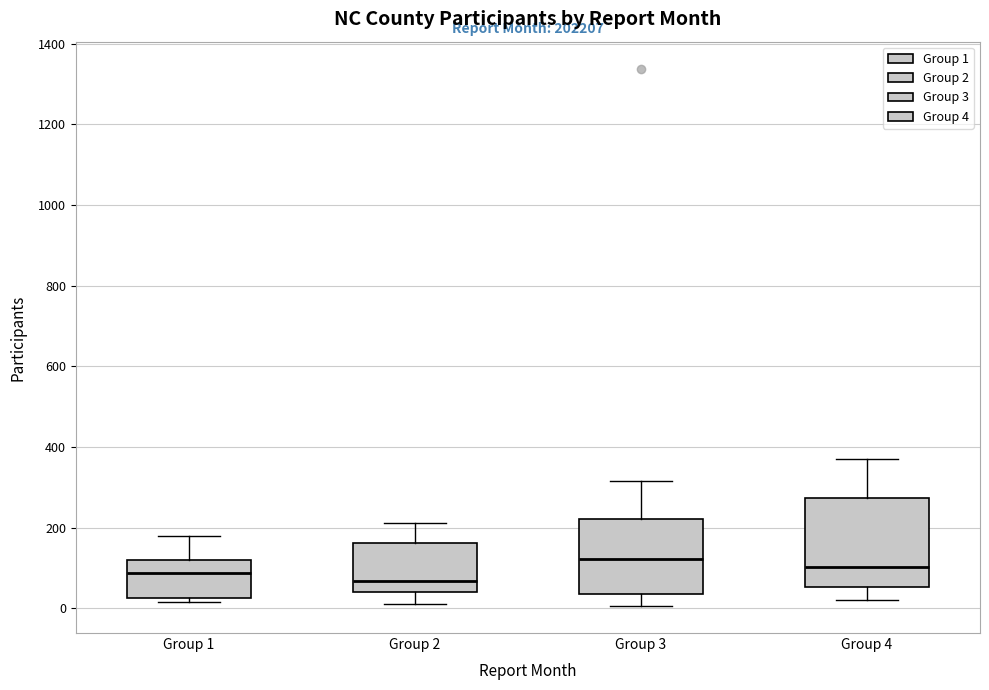

Comparing the boxes themselves (not the whiskers), which one is the tallest?

Group 4